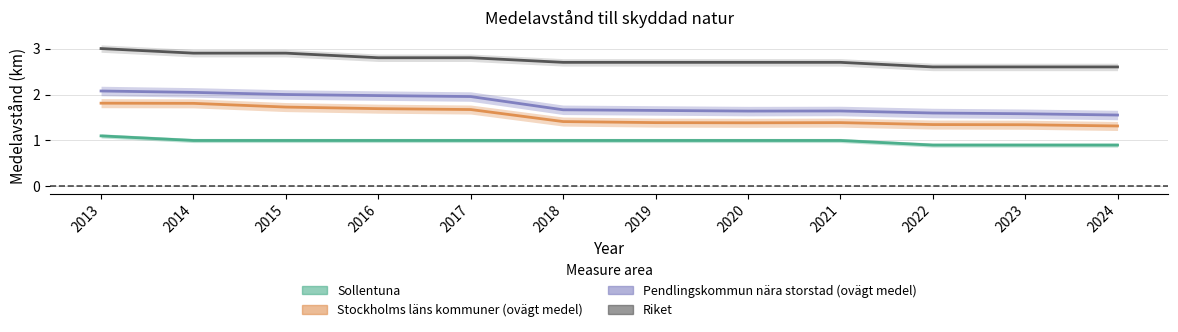

Count the Sollentuna values in the range 1 to 2.

9